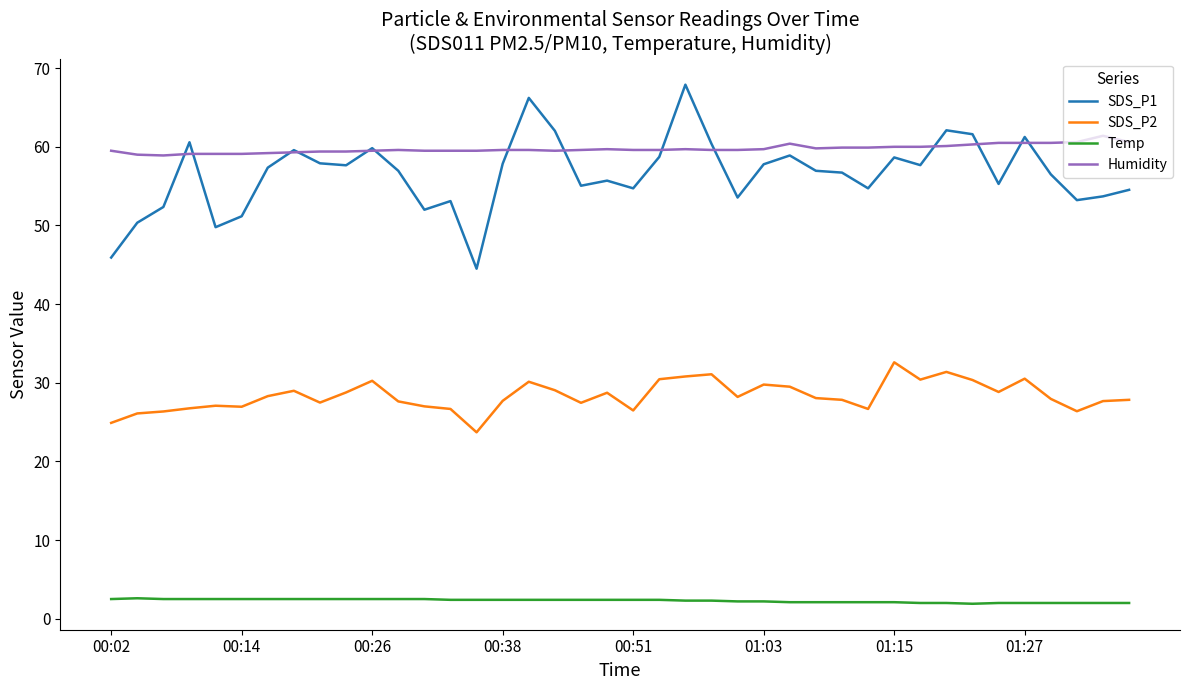

True or false: SDS_P1 has more than 0 interior local peaks.

True